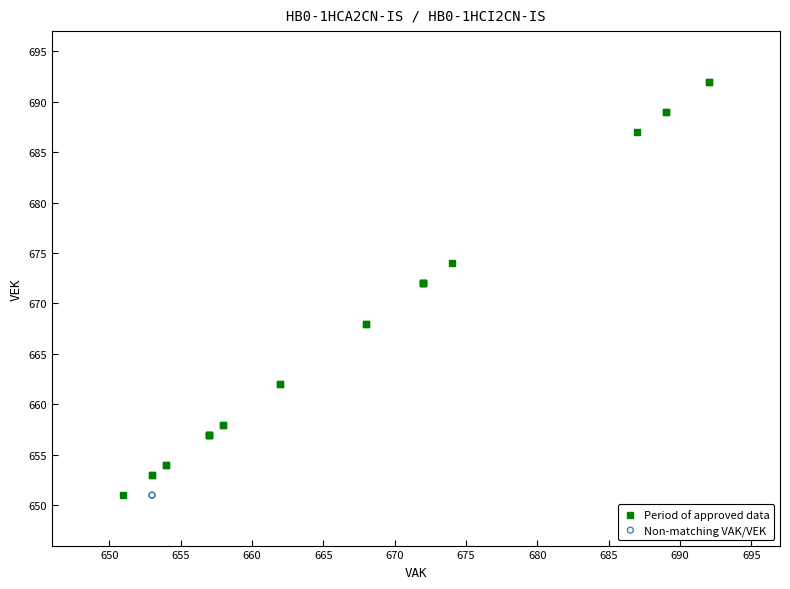

Which series contains the highest Y value?

Period of approved data